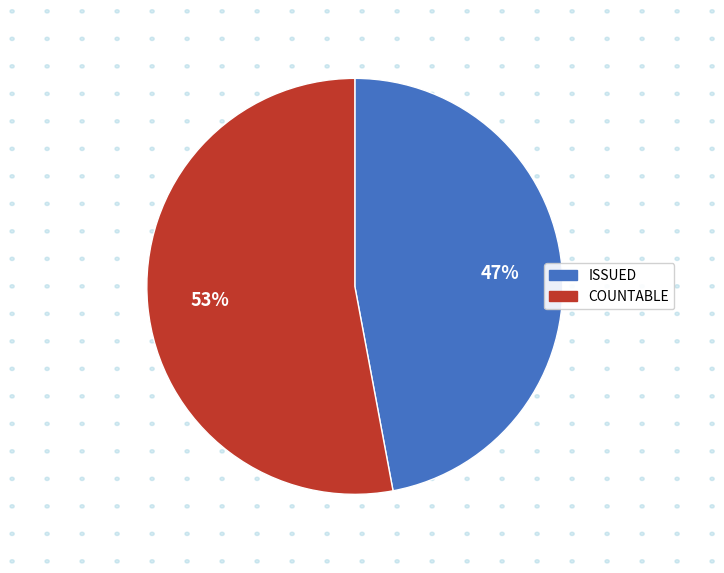

How many segments does this pie chart have?

2